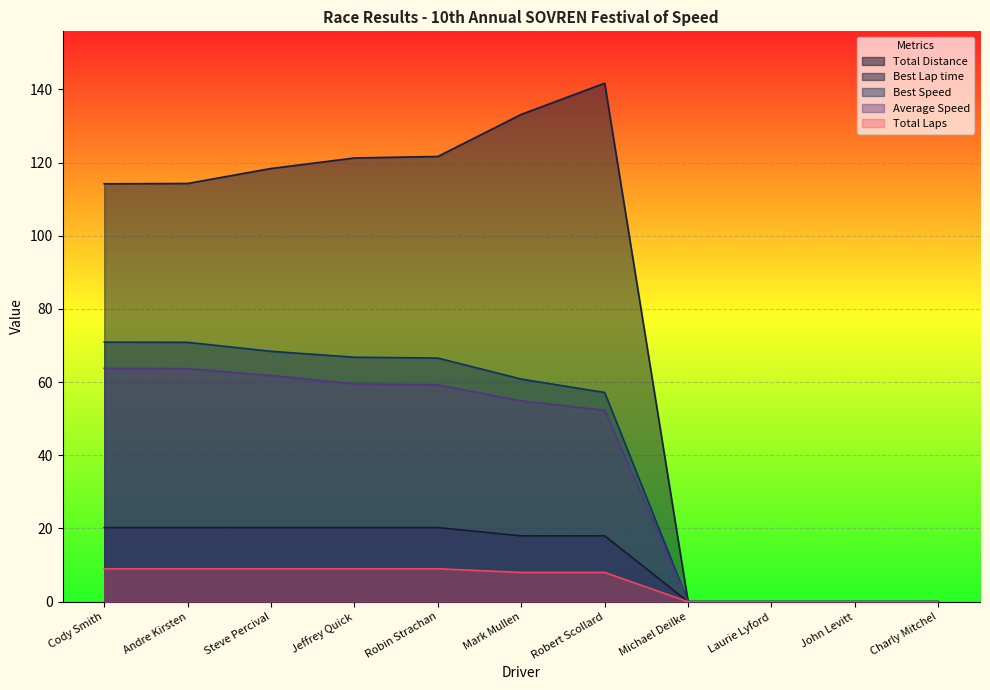

What is the label of the 4th point from the left?

Jeffrey Quick